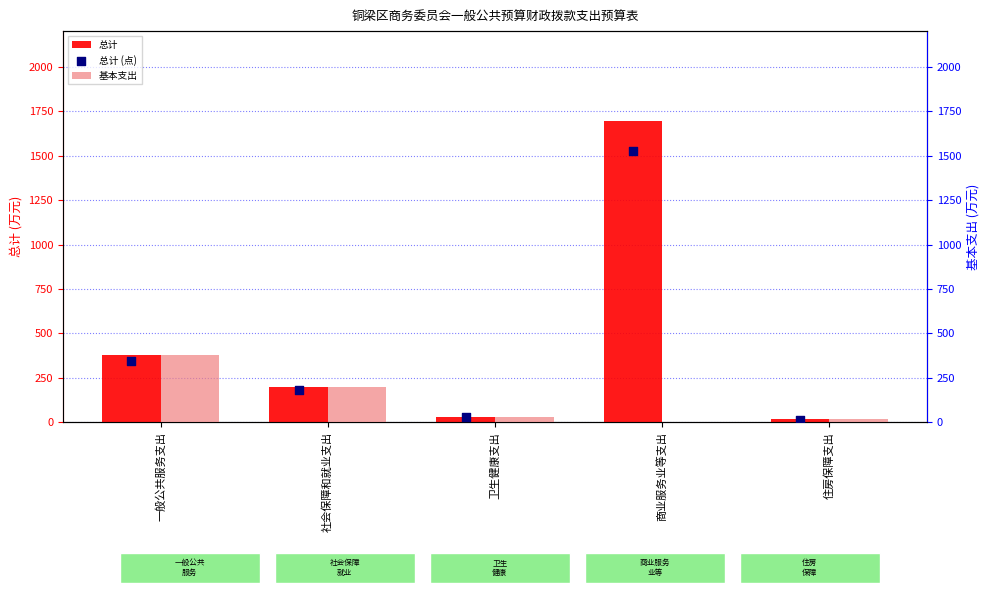

What are all the series names shown in the legend?

总计, 基本支出, 总计 (点)